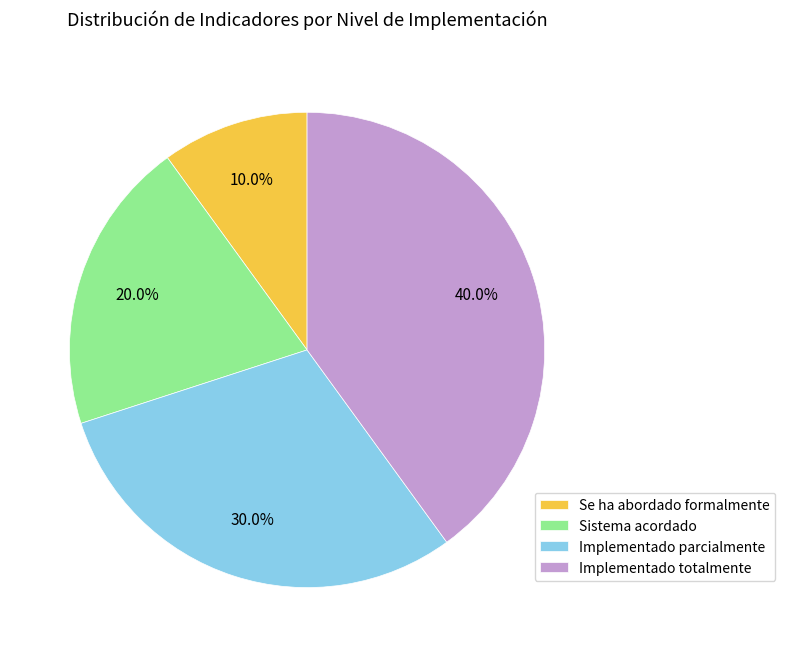

How many segments does this pie chart have?

4